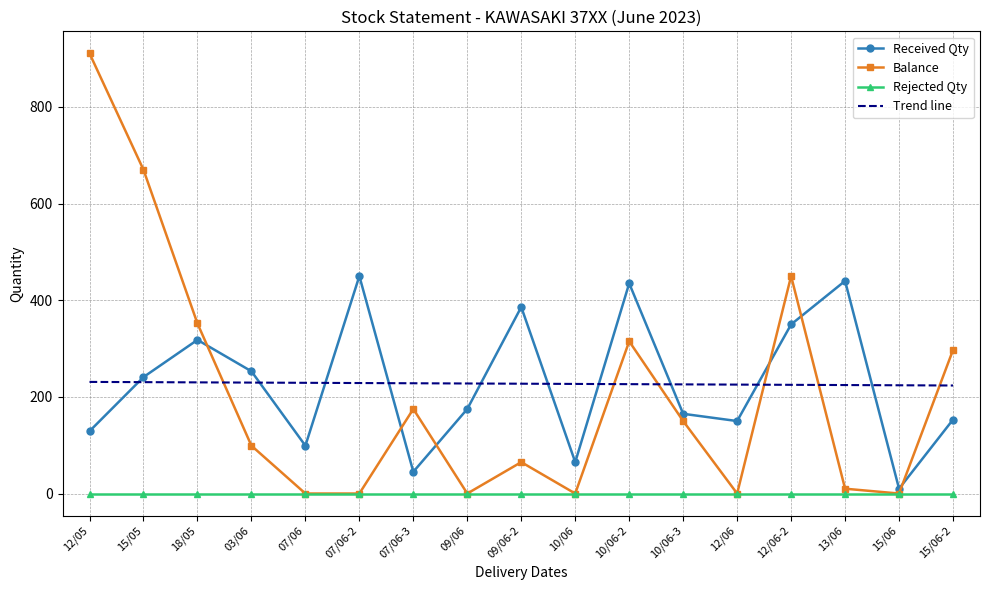

What is the difference between the maximum and second lowest values in the Received Qty series?

405.0